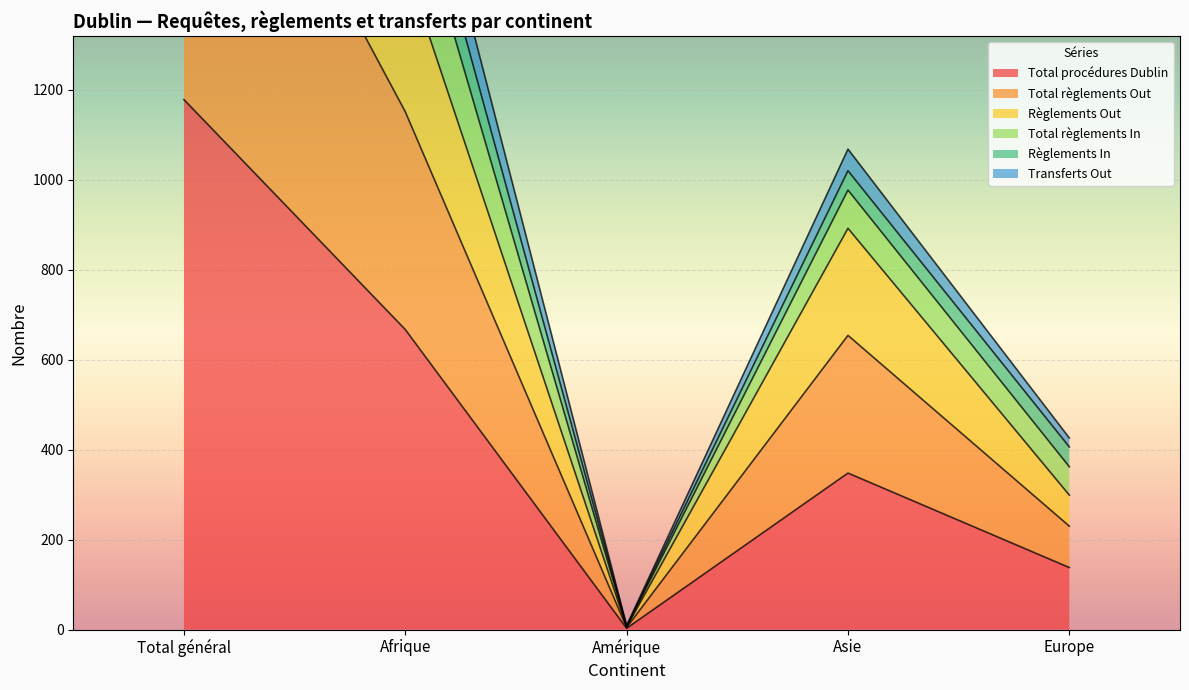

Which category has the lowest value across all series?

Amérique